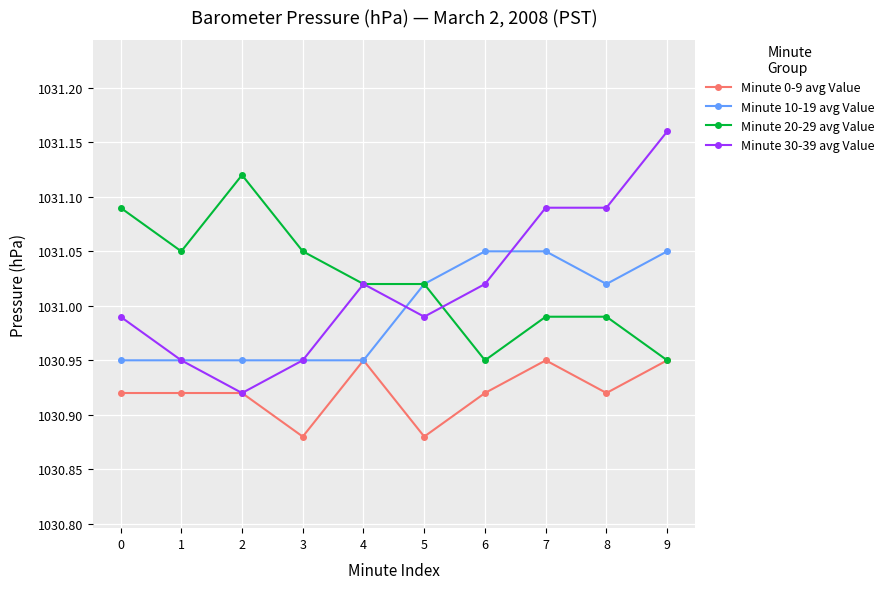

Where is the first local minimum for Minute 20-29 avg Value?

1